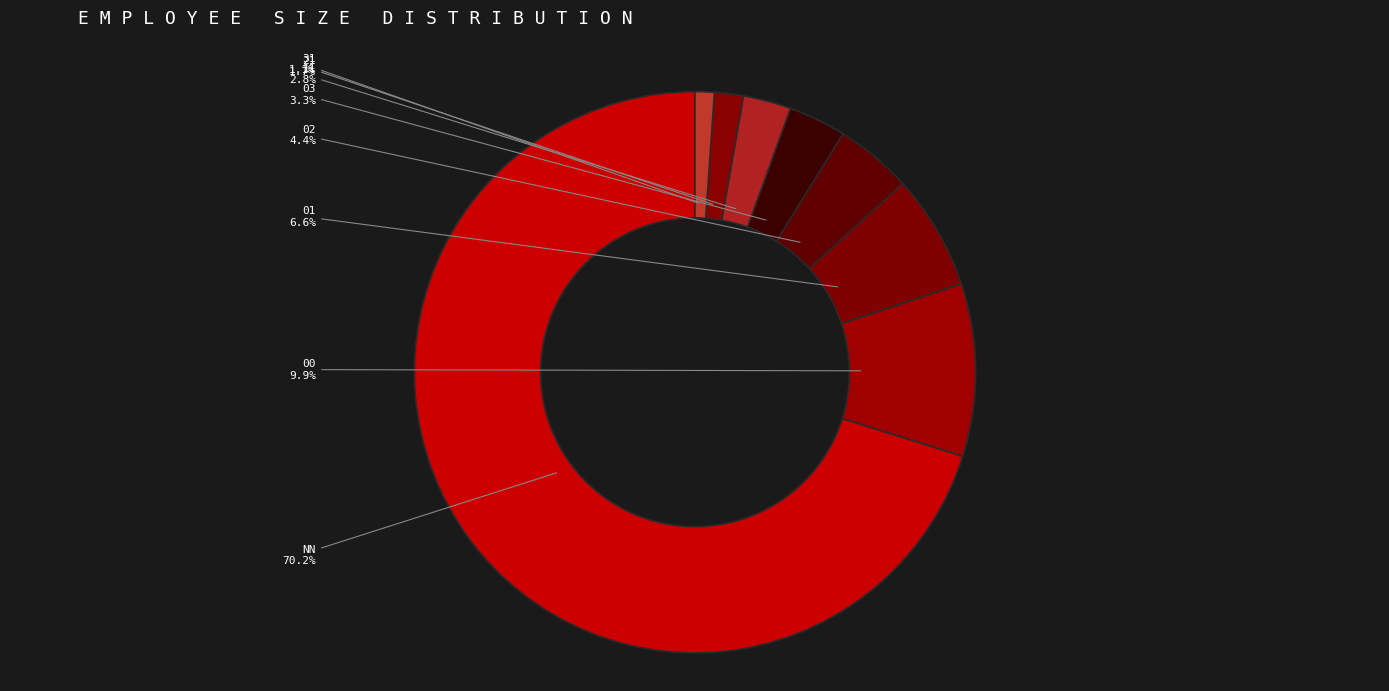

To the nearest percent, what is the average slice percentage?

12%